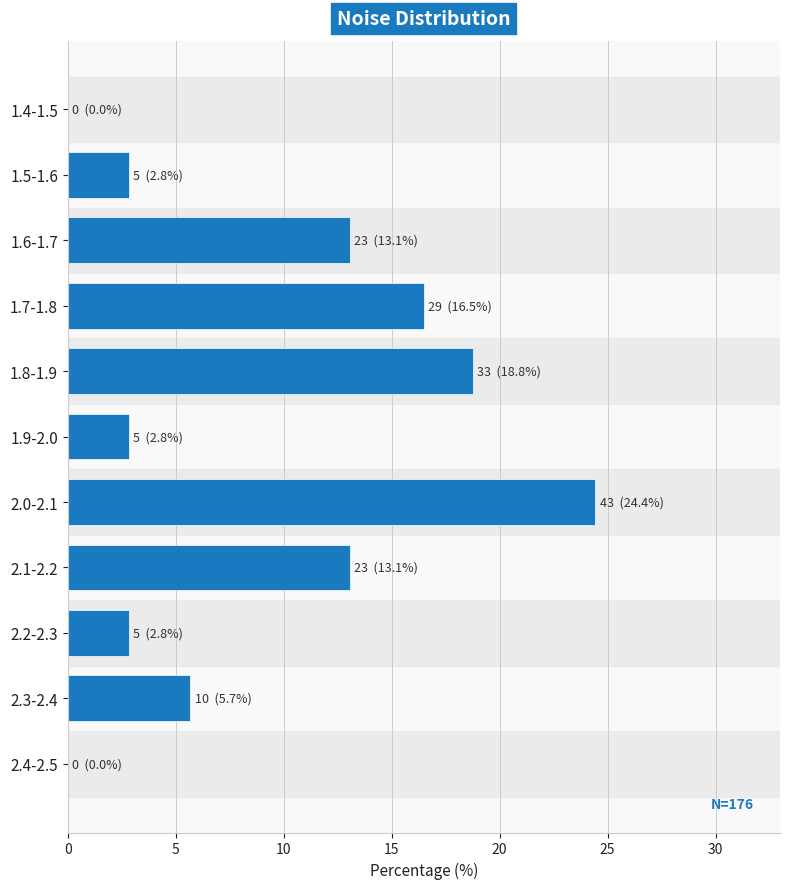

Reading bottom to top, extract all data points from this chart.

2.4-2.5=0.0	2.3-2.4=5.7	2.2-2.3=2.8	2.1-2.2=13.1	2.0-2.1=24.4	1.9-2.0=2.8	1.8-1.9=18.8	1.7-1.8=16.5	1.6-1.7=13.1	1.5-1.6=2.8	1.4-1.5=0.0